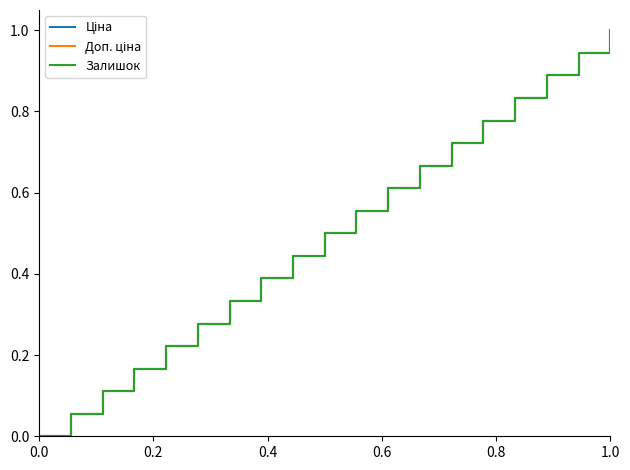

What is the sum of all Залишок values?

9.5